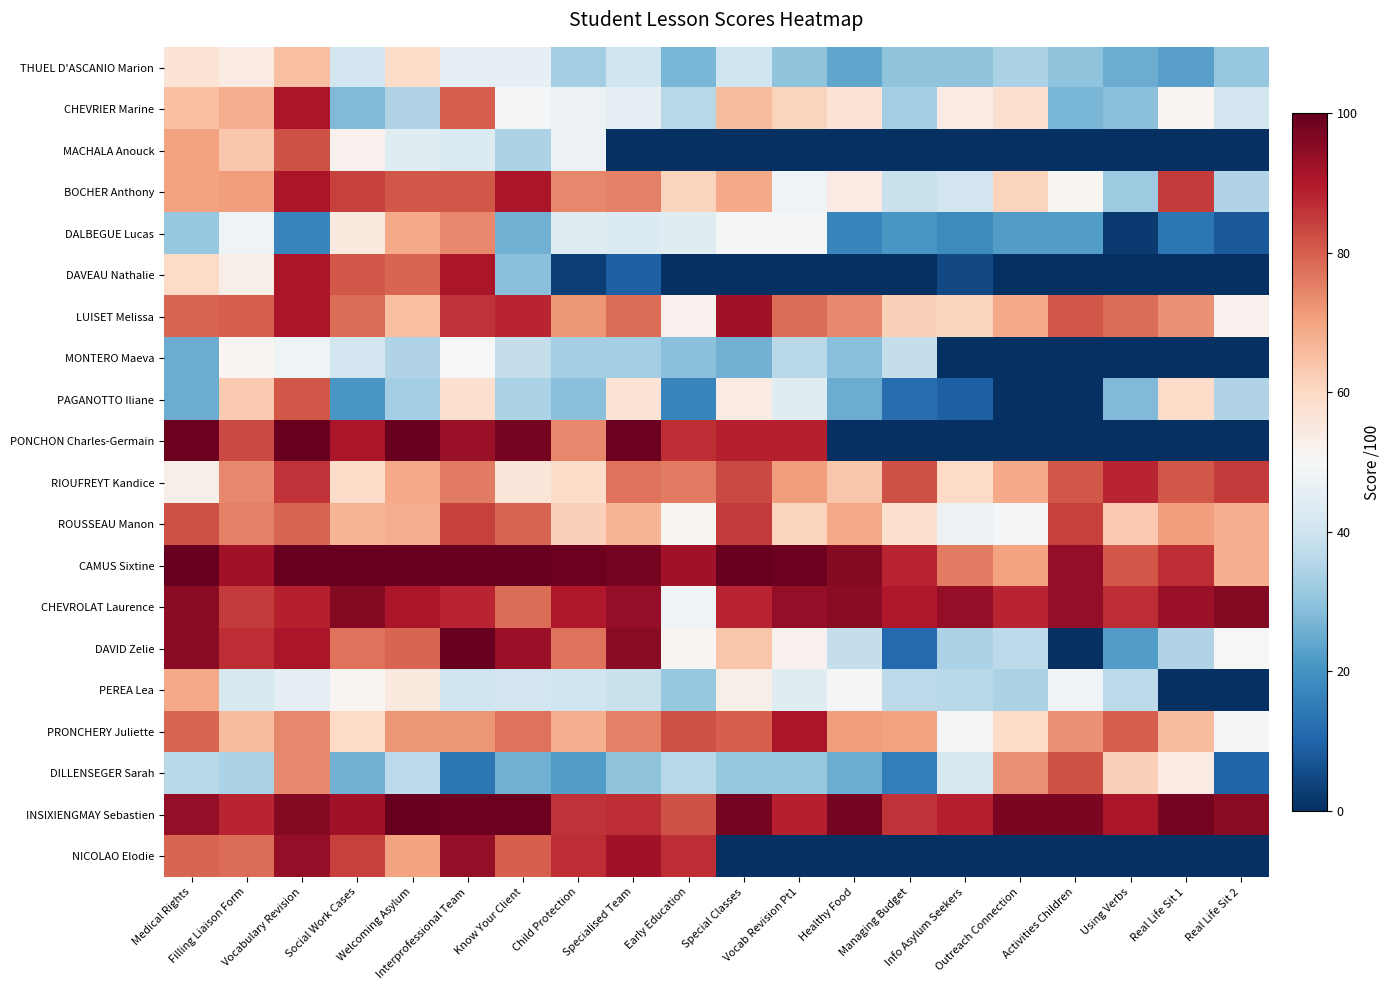

Reading right to left, what are all the values shown in this chart?

THUEL D'ASCANIO Marion: Real Life Sit 2=31	Real Life Sit 1=23	Using Verbs=25	Activities Children=30	Outreach Connection=34	Info Asylum Seekers=30	Managing Budget=30	Healthy Food=24	Vocab Revision Pt1=30	Special Classes=40	Early Education=27	Specialised Team=40	Child Protection=33	Know Your Client=46	Interprofessional Team=45	Welcoming Asylum=59	Social Work Cases=41	Vocabulary Revision=65	Filling Liaison Form=54	Medical Rights=57
CHEVRIER Marine: Real Life Sit 2=41	Real Life Sit 1=51	Using Verbs=29	Activities Children=27	Outreach Connection=58	Info Asylum Seekers=54	Managing Budget=33	Healthy Food=57	Vocab Revision Pt1=61	Special Classes=66	Early Education=36	Specialised Team=45	Child Protection=47	Know Your Client=49	Interprofessional Team=80	Welcoming Asylum=35	Social Work Cases=28	Vocabulary Revision=91	Filling Liaison Form=68	Medical Rights=65
MACHALA Anouck: Real Life Sit 2=0	Real Life Sit 1=0	Using Verbs=0	Activities Children=0	Outreach Connection=0	Info Asylum Seekers=0	Managing Budget=0	Healthy Food=0	Vocab Revision Pt1=0	Special Classes=0	Early Education=0	Specialised Team=0	Child Protection=47	Know Your Client=34	Interprofessional Team=43	Welcoming Asylum=44	Social Work Cases=52	Vocabulary Revision=82	Filling Liaison Form=64	Medical Rights=70
BOCHER Anthony: Real Life Sit 2=35	Real Life Sit 1=85	Using Verbs=32	Activities Children=51	Outreach Connection=61	Info Asylum Seekers=41	Managing Budget=39	Healthy Food=54	Vocab Revision Pt1=48	Special Classes=69	Early Education=61	Specialised Team=75	Child Protection=74	Know Your Client=91	Interprofessional Team=81	Welcoming Asylum=81	Social Work Cases=84	Vocabulary Revision=91	Filling Liaison Form=71	Medical Rights=70
DALBEGUE Lucas: Real Life Sit 2=8	Real Life Sit 1=14	Using Verbs=2	Activities Children=22	Outreach Connection=22	Info Asylum Seekers=18	Managing Budget=21	Healthy Food=17	Vocab Revision Pt1=49	Special Classes=49	Early Education=44	Specialised Team=43	Child Protection=44	Know Your Client=26	Interprofessional Team=74	Welcoming Asylum=69	Social Work Cases=55	Vocabulary Revision=17	Filling Liaison Form=48	Medical Rights=31
DAVEAU Nathalie: Real Life Sit 2=0	Real Life Sit 1=0	Using Verbs=0	Activities Children=0	Outreach Connection=0	Info Asylum Seekers=5	Managing Budget=0	Healthy Food=0	Vocab Revision Pt1=0	Special Classes=0	Early Education=0	Specialised Team=9	Child Protection=3	Know Your Client=29	Interprofessional Team=91	Welcoming Asylum=79	Social Work Cases=81	Vocabulary Revision=91	Filling Liaison Form=53	Medical Rights=60
LUISET Melissa: Real Life Sit 2=52	Real Life Sit 1=73	Using Verbs=78	Activities Children=81	Outreach Connection=69	Info Asylum Seekers=61	Managing Budget=62	Healthy Food=74	Vocab Revision Pt1=78	Special Classes=92	Early Education=52	Specialised Team=78	Child Protection=72	Know Your Client=88	Interprofessional Team=86	Welcoming Asylum=65	Social Work Cases=78	Vocabulary Revision=91	Filling Liaison Form=80	Medical Rights=79
MONTERO Maeva: Real Life Sit 2=0	Real Life Sit 1=0	Using Verbs=0	Activities Children=0	Outreach Connection=0	Info Asylum Seekers=0	Managing Budget=38	Healthy Food=29	Vocab Revision Pt1=36	Special Classes=26	Early Education=29	Specialised Team=33	Child Protection=33	Know Your Client=38	Interprofessional Team=50	Welcoming Asylum=35	Social Work Cases=41	Vocabulary Revision=48	Filling Liaison Form=51	Medical Rights=25
PAGANOTTO Iliane: Real Life Sit 2=35	Real Life Sit 1=59	Using Verbs=28	Activities Children=0	Outreach Connection=0	Info Asylum Seekers=9	Managing Budget=12	Healthy Food=25	Vocab Revision Pt1=44	Special Classes=54	Early Education=17	Specialised Team=57	Child Protection=29	Know Your Client=34	Interprofessional Team=58	Welcoming Asylum=33	Social Work Cases=21	Vocabulary Revision=81	Filling Liaison Form=63	Medical Rights=25
PONCHON Charles-Germain: Real Life Sit 2=0	Real Life Sit 1=0	Using Verbs=0	Activities Children=0	Outreach Connection=0	Info Asylum Seekers=0	Managing Budget=0	Healthy Food=0	Vocab Revision Pt1=89	Special Classes=89	Early Education=87	Specialised Team=99	Child Protection=74	Know Your Client=98	Interprofessional Team=93	Welcoming Asylum=100	Social Work Cases=91	Vocabulary Revision=100	Filling Liaison Form=83	Medical Rights=99
RIOUFREYT Kandice: Real Life Sit 2=85	Real Life Sit 1=81	Using Verbs=88	Activities Children=81	Outreach Connection=69	Info Asylum Seekers=60	Managing Budget=82	Healthy Food=64	Vocab Revision Pt1=71	Special Classes=83	Early Education=76	Specialised Team=77	Child Protection=59	Know Your Client=56	Interprofessional Team=76	Welcoming Asylum=69	Social Work Cases=59	Vocabulary Revision=86	Filling Liaison Form=74	Medical Rights=53
ROUSSEAU Manon: Real Life Sit 2=68	Real Life Sit 1=71	Using Verbs=63	Activities Children=84	Outreach Connection=49	Info Asylum Seekers=47	Managing Budget=58	Healthy Food=69	Vocab Revision Pt1=61	Special Classes=85	Early Education=51	Specialised Team=67	Child Protection=62	Know Your Client=79	Interprofessional Team=84	Welcoming Asylum=68	Social Work Cases=67	Vocabulary Revision=79	Filling Liaison Form=75	Medical Rights=82
CAMUS Sixtine: Real Life Sit 2=68	Real Life Sit 1=87	Using Verbs=81	Activities Children=94	Outreach Connection=70	Info Asylum Seekers=76	Managing Budget=88	Healthy Food=96	Vocab Revision Pt1=99	Special Classes=100	Early Education=92	Specialised Team=98	Child Protection=99	Know Your Client=100	Interprofessional Team=100	Welcoming Asylum=100	Social Work Cases=100	Vocabulary Revision=100	Filling Liaison Form=92	Medical Rights=100
CHEVROLAT Laurence: Real Life Sit 2=96	Real Life Sit 1=93	Using Verbs=87	Activities Children=94	Outreach Connection=88	Info Asylum Seekers=94	Managing Budget=90	Healthy Food=95	Vocab Revision Pt1=94	Special Classes=88	Early Education=48	Specialised Team=94	Child Protection=90	Know Your Client=78	Interprofessional Team=88	Welcoming Asylum=91	Social Work Cases=96	Vocabulary Revision=89	Filling Liaison Form=85	Medical Rights=95
DAVID Zelie: Real Life Sit 2=50	Real Life Sit 1=35	Using Verbs=22	Activities Children=0	Outreach Connection=37	Info Asylum Seekers=34	Managing Budget=11	Healthy Food=38	Vocab Revision Pt1=52	Special Classes=64	Early Education=51	Specialised Team=95	Child Protection=77	Know Your Client=93	Interprofessional Team=100	Welcoming Asylum=79	Social Work Cases=77	Vocabulary Revision=91	Filling Liaison Form=87	Medical Rights=95
PEREA Lea: Real Life Sit 2=0	Real Life Sit 1=0	Using Verbs=37	Activities Children=48	Outreach Connection=34	Info Asylum Seekers=36	Managing Budget=37	Healthy Food=49	Vocab Revision Pt1=44	Special Classes=53	Early Education=31	Specialised Team=39	Child Protection=40	Know Your Client=41	Interprofessional Team=40	Welcoming Asylum=55	Social Work Cases=51	Vocabulary Revision=45	Filling Liaison Form=42	Medical Rights=69
PRONCHERY Juliette: Real Life Sit 2=49	Real Life Sit 1=66	Using Verbs=80	Activities Children=73	Outreach Connection=59	Info Asylum Seekers=49	Managing Budget=70	Healthy Food=71	Vocab Revision Pt1=91	Special Classes=80	Early Education=82	Specialised Team=75	Child Protection=68	Know Your Client=77	Interprofessional Team=72	Welcoming Asylum=72	Social Work Cases=60	Vocabulary Revision=74	Filling Liaison Form=66	Medical Rights=79
DILLENSEGER Sarah: Real Life Sit 2=10	Real Life Sit 1=54	Using Verbs=62	Activities Children=82	Outreach Connection=73	Info Asylum Seekers=42	Managing Budget=16	Healthy Food=25	Vocab Revision Pt1=31	Special Classes=31	Early Education=36	Specialised Team=30	Child Protection=22	Know Your Client=26	Interprofessional Team=14	Welcoming Asylum=37	Social Work Cases=26	Vocabulary Revision=74	Filling Liaison Form=34	Medical Rights=36
INSIXIENGMAY Sebastien: Real Life Sit 2=95	Real Life Sit 1=98	Using Verbs=91	Activities Children=97	Outreach Connection=97	Info Asylum Seekers=89	Managing Budget=86	Healthy Food=98	Vocab Revision Pt1=89	Special Classes=98	Early Education=82	Specialised Team=87	Child Protection=86	Know Your Client=99	Interprofessional Team=99	Welcoming Asylum=100	Social Work Cases=92	Vocabulary Revision=96	Filling Liaison Form=88	Medical Rights=94
NICOLAO Elodie: Real Life Sit 2=0	Real Life Sit 1=0	Using Verbs=0	Activities Children=0	Outreach Connection=0	Info Asylum Seekers=0	Managing Budget=0	Healthy Food=0	Vocab Revision Pt1=0	Special Classes=0	Early Education=87	Specialised Team=92	Child Protection=87	Know Your Client=80	Interprofessional Team=94	Welcoming Asylum=70	Social Work Cases=84	Vocabulary Revision=94	Filling Liaison Form=78	Medical Rights=79